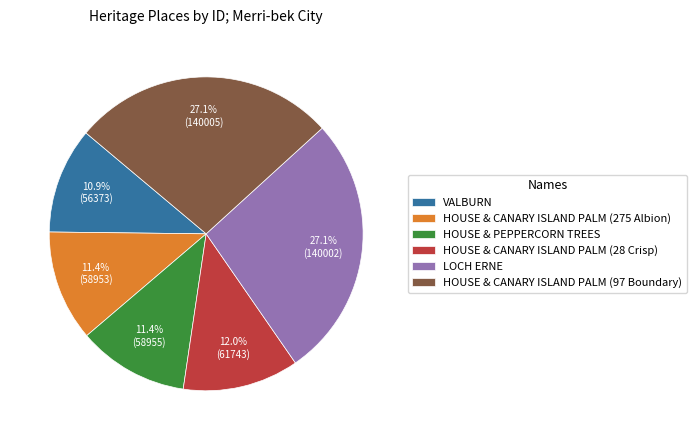

To the nearest percent, what portion does LOCH ERNE represent?

27%